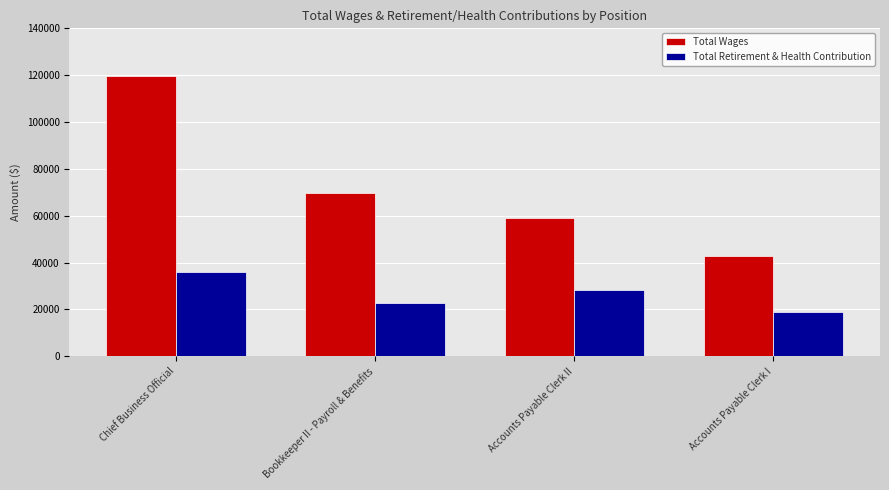

Which series has the widest spread of values?

Total Wages